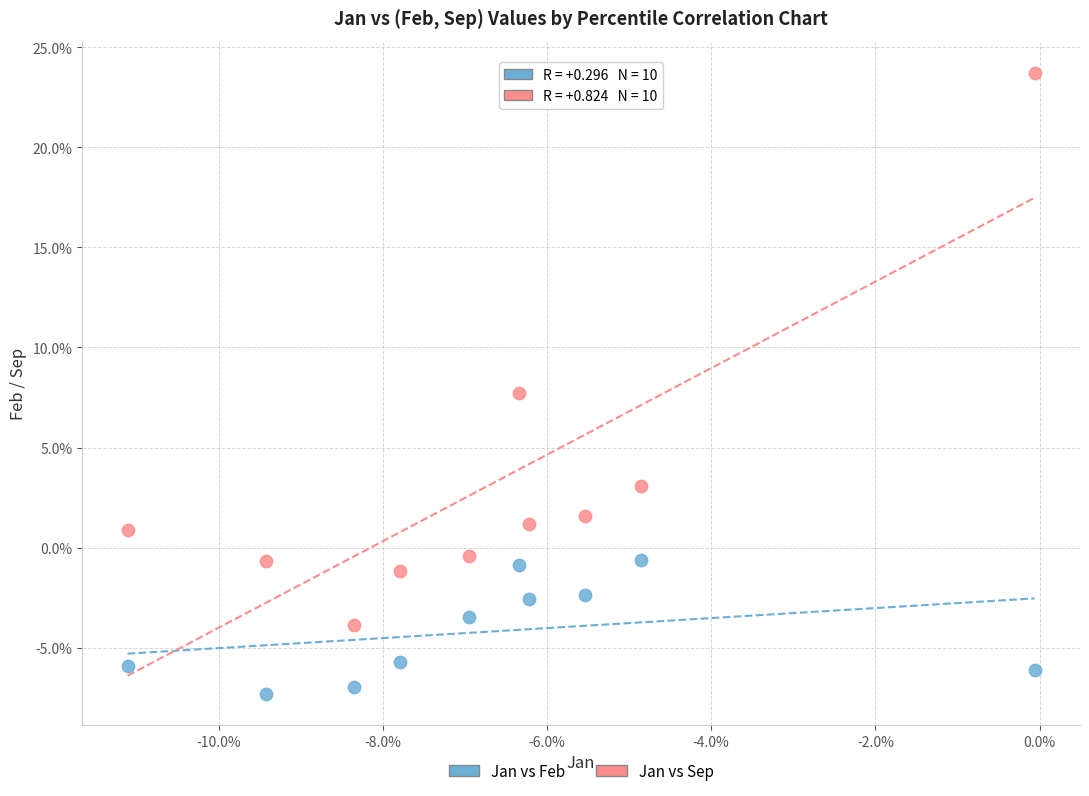

What are all the series names shown in the legend?

Jan vs Feb, Jan vs Sep